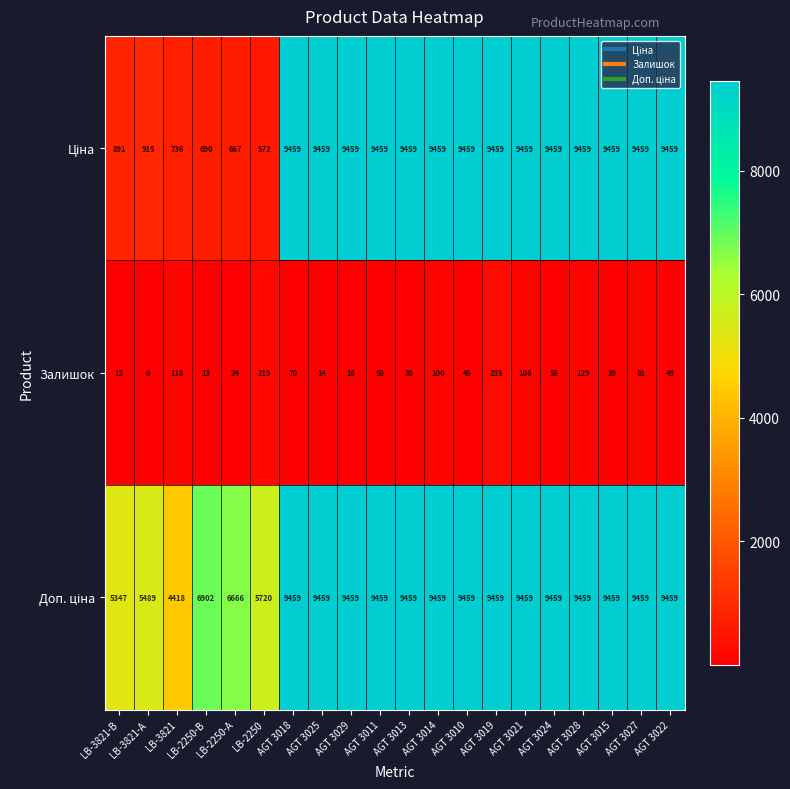

Which series changed the most between AGT 3029 and AGT 3027?

Залишок